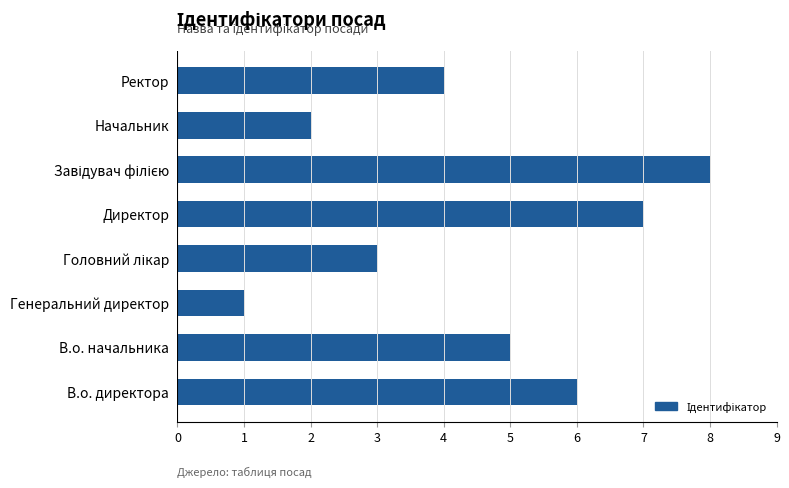

Reading top to bottom, list all the values displayed in this chart.

4	2	8	7	3	1	5	6